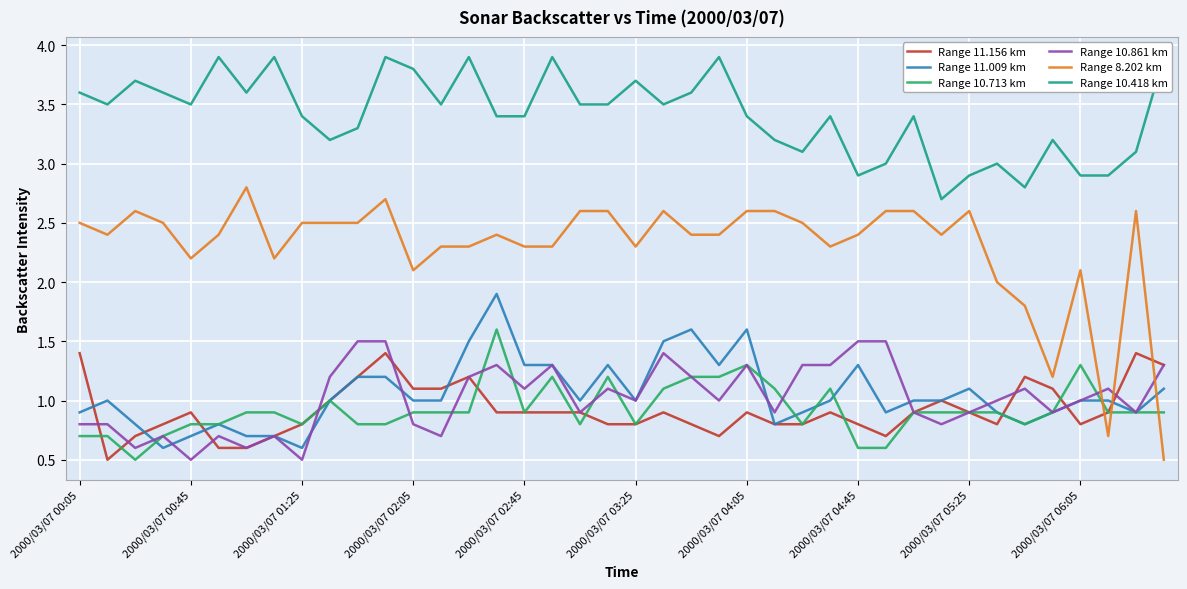

What is the difference between the Range 11.156 km values at 38 and 33?

0.6